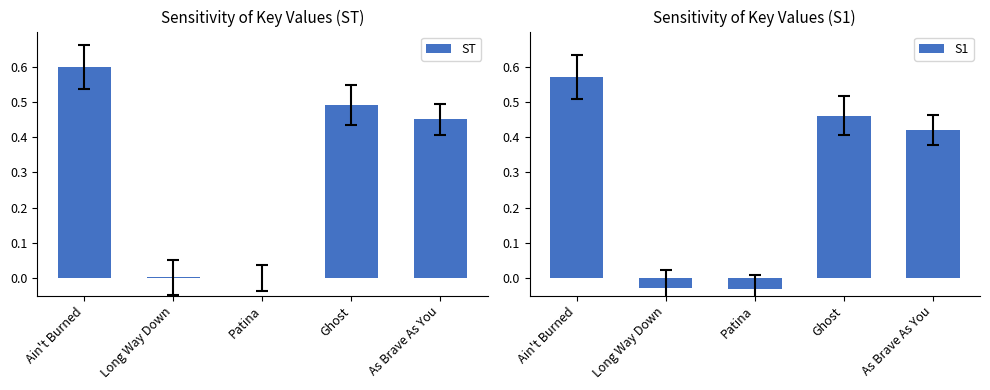

Rank the series by their average value, from lowest to highest.

S1, ST